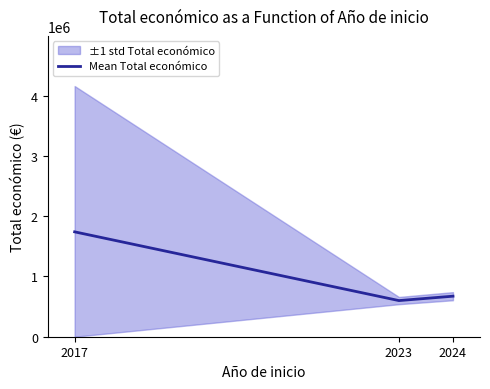

List the labels in order of value, smallest first.

2023, 2024, 2017